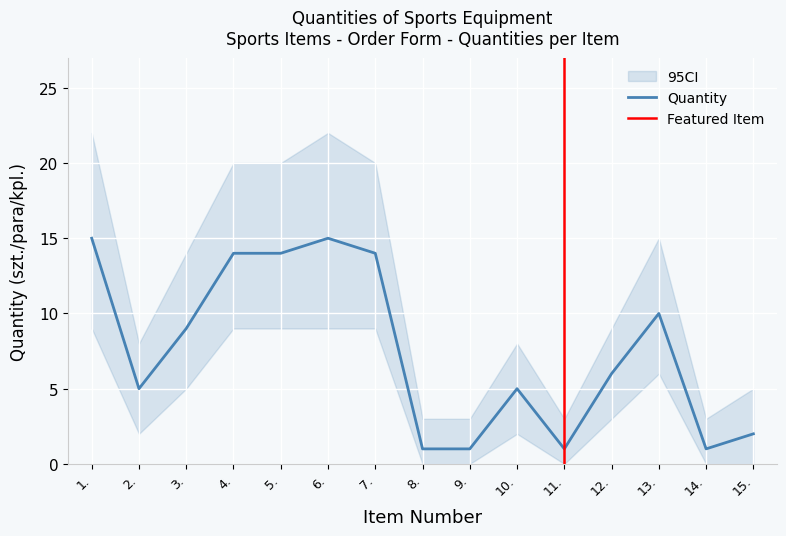

Reading right to left, list all the values displayed in this chart.

Quantity: 15.=2	14.=1	13.=10	12.=6	11.=1	10.=5	9.=1	8.=1	7.=14	6.=15	5.=14	4.=14	3.=9	2.=5	1.=15
Upper CI: 15.=5	14.=3	13.=15	12.=9	11.=3	10.=8	9.=3	8.=3	7.=20	6.=22	5.=20	4.=20	3.=14	2.=8	1.=22
Lower CI: 15.=0	14.=0	13.=6	12.=3	11.=0	10.=2	9.=0	8.=0	7.=9	6.=9	5.=9	4.=9	3.=5	2.=2	1.=9